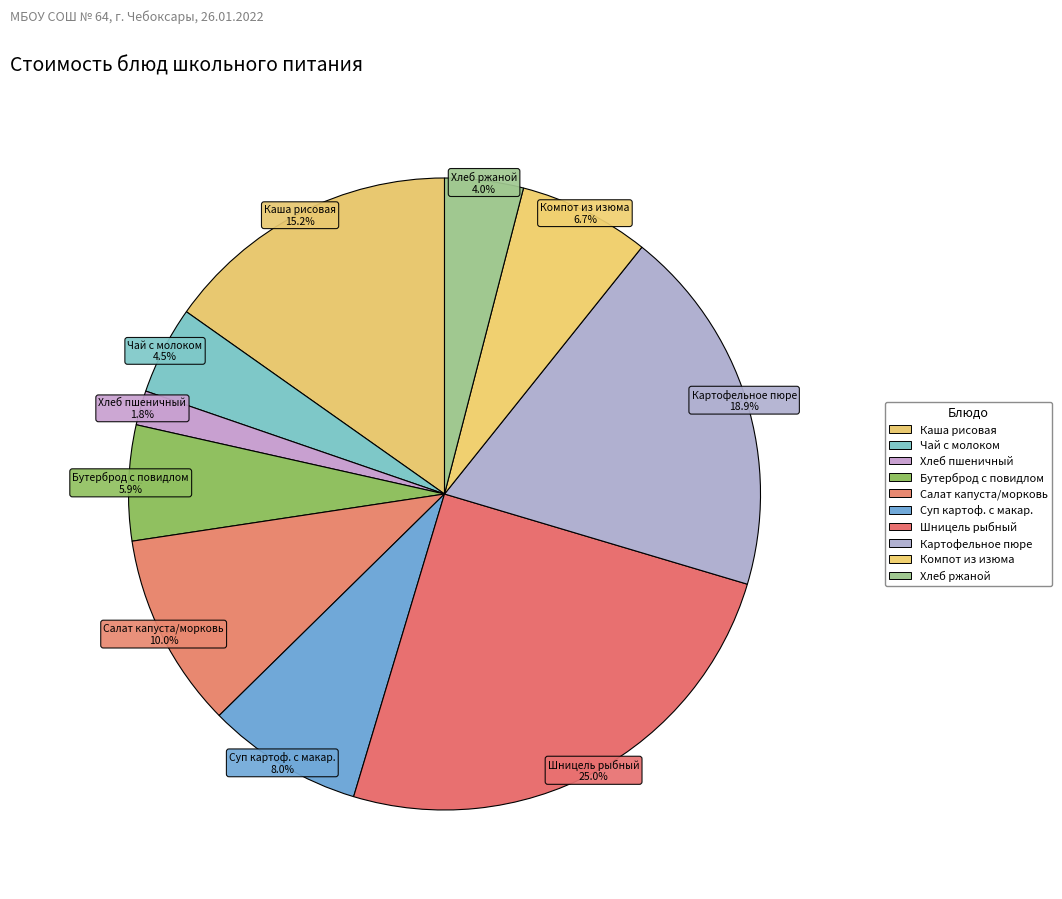

Does any single category account for the majority?

No